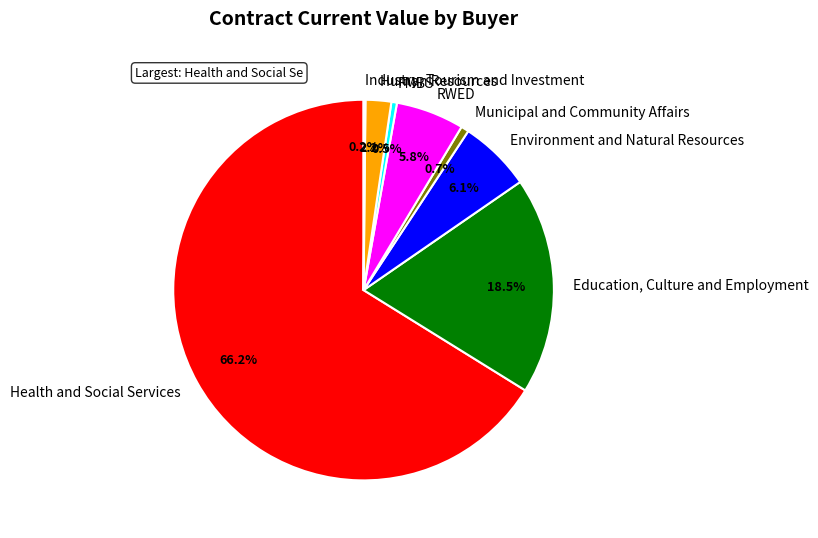

What is the largest slice in the pie chart?

Health and Social Services